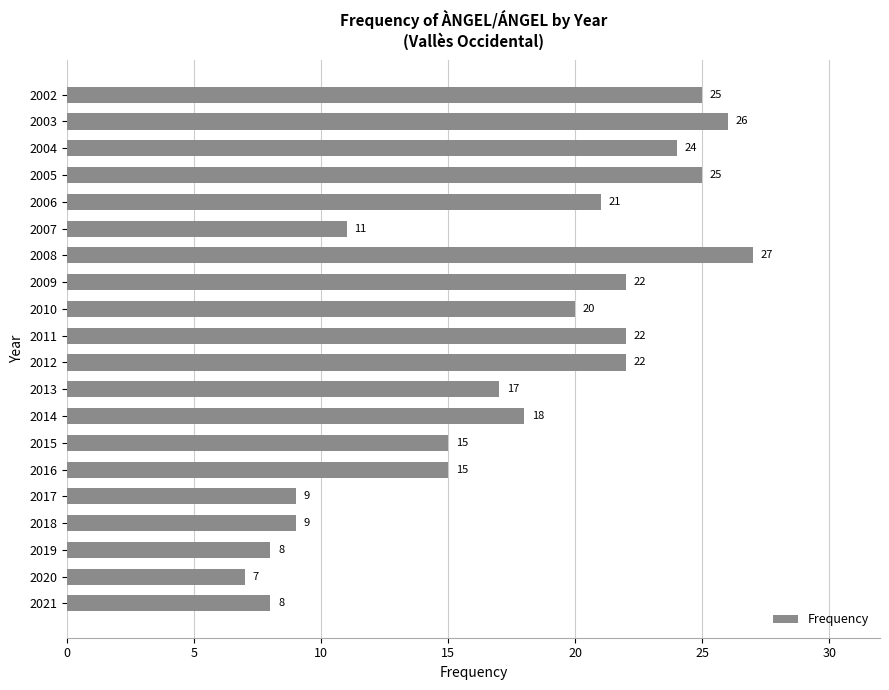

What is the sum of all values?

351